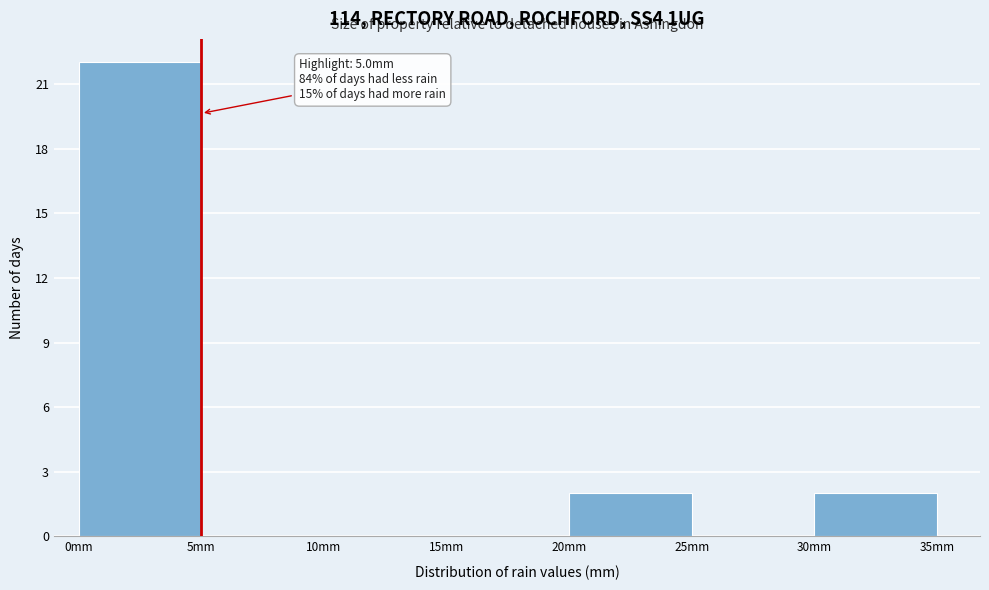

Which range on the x-axis has the tallest bar?

0 to 5